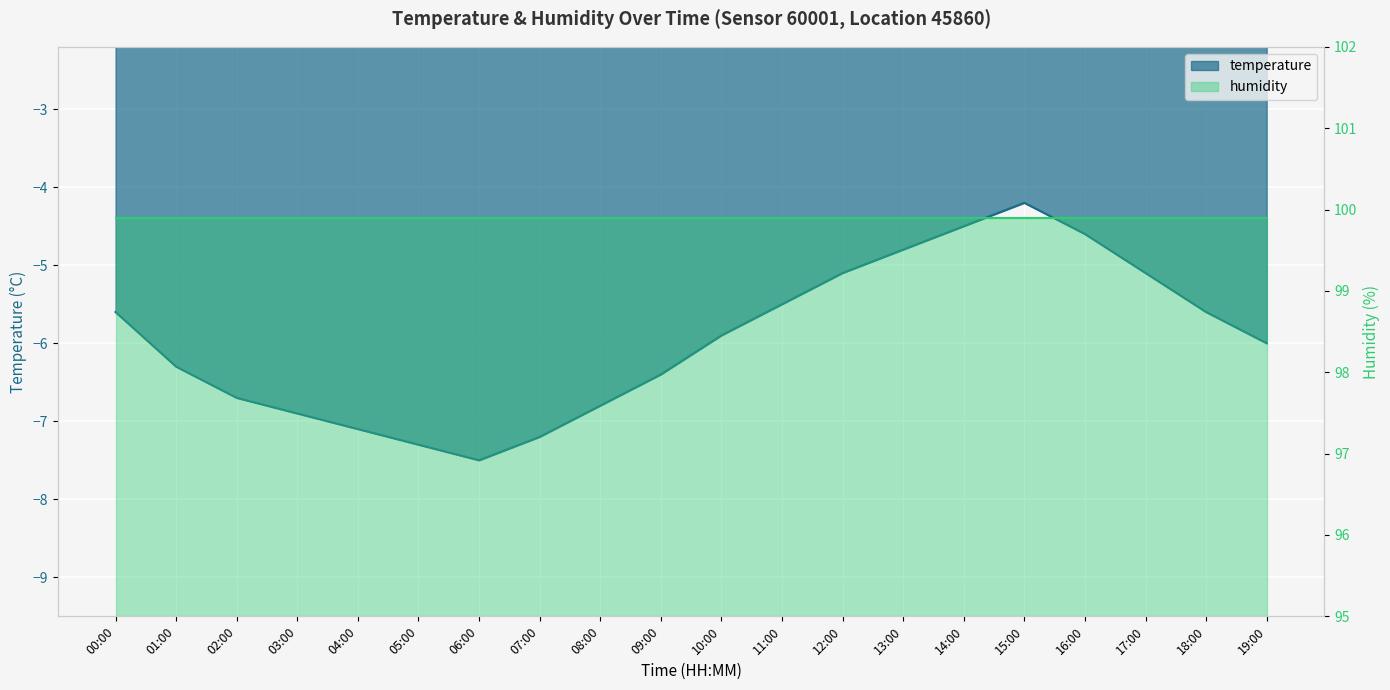

What value does the data have at 07:00?

-7.2